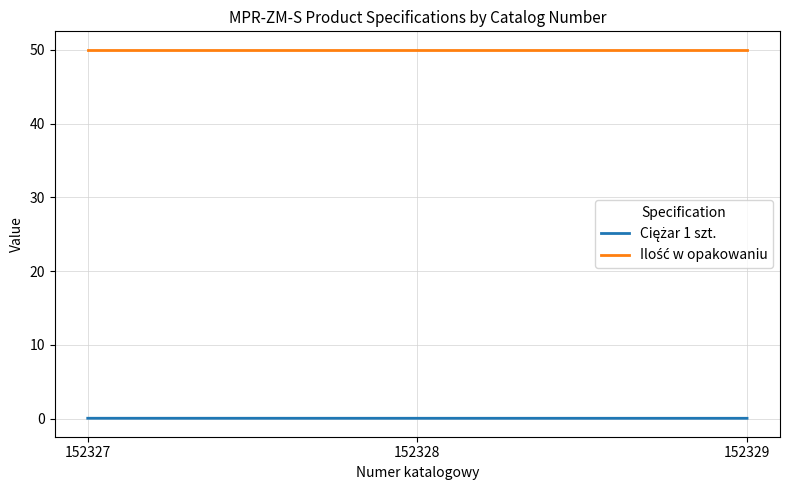

At how many categories does at least one series exceed 9?

3